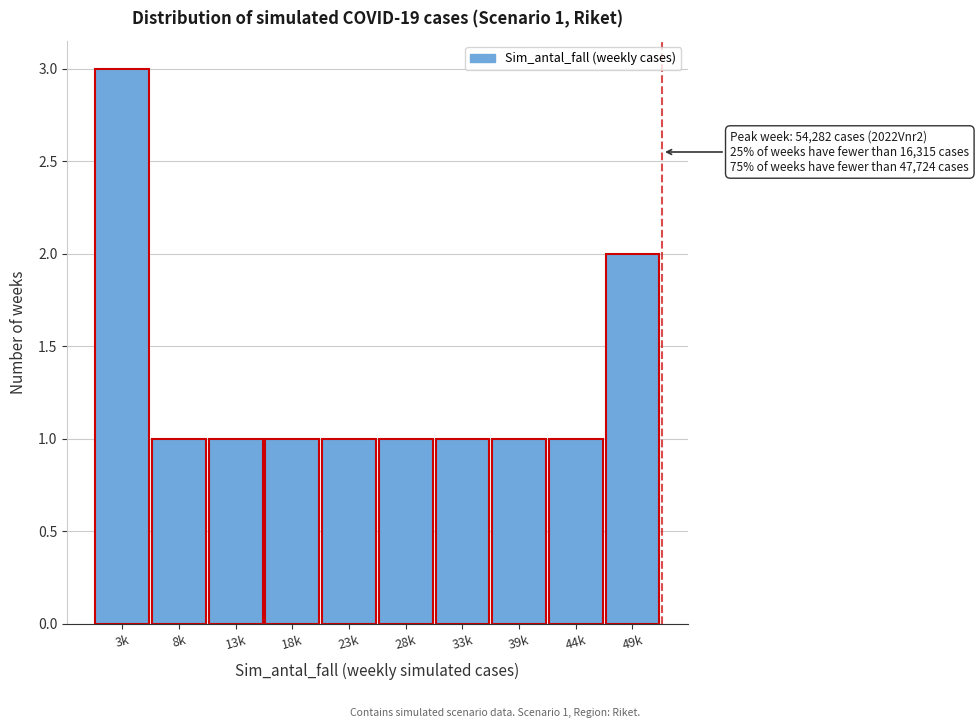

Reading right to left, what are all the values shown in this chart?

49k=2	44k=1	39k=1	33k=1	28k=1	23k=1	18k=1	13k=1	8k=1	3k=3